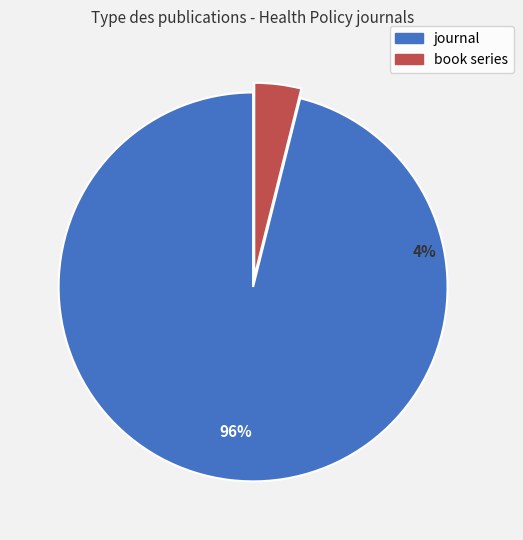

To the nearest percent, what portion does journal represent?

96%